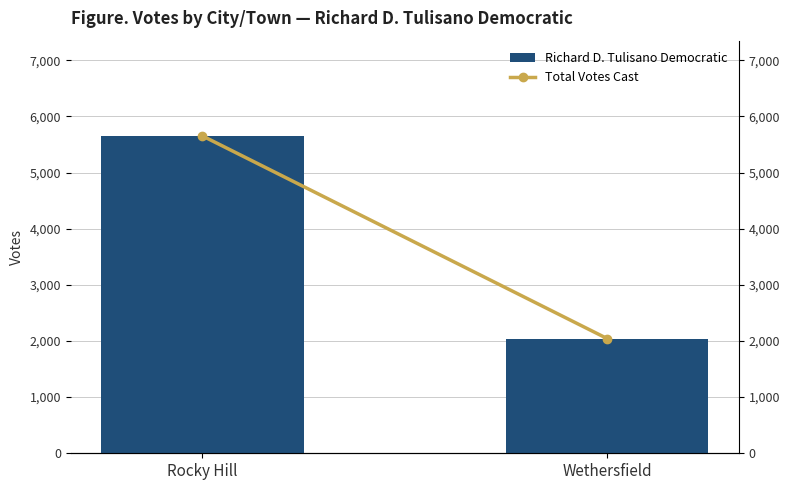

At Rocky Hill, list the series in order from smallest to largest.

Richard D. Tulisano Democratic, Total Votes Cast